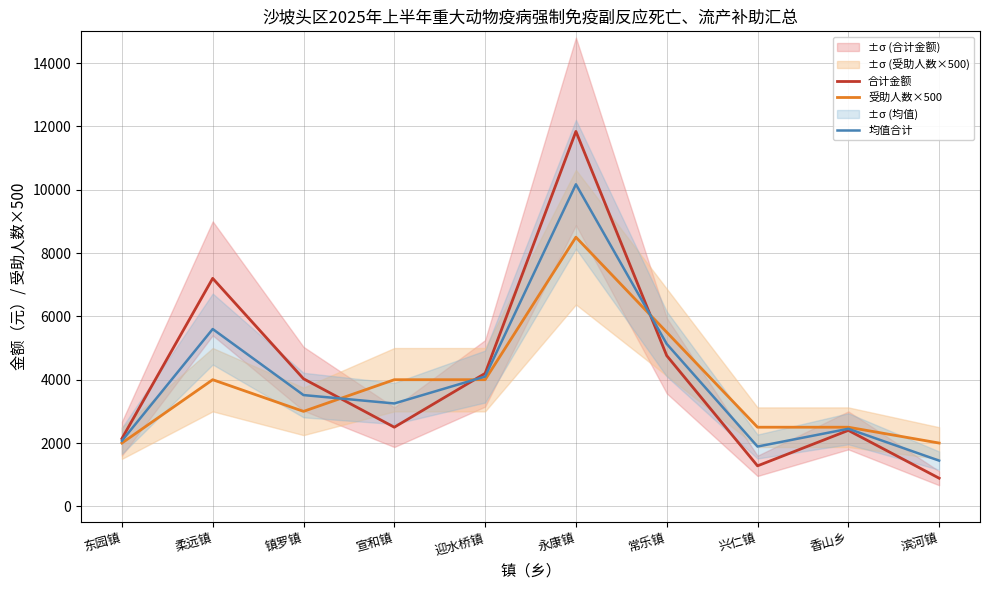

True or false: 受助人数×500 and 合计金额 intersect in this chart.

True